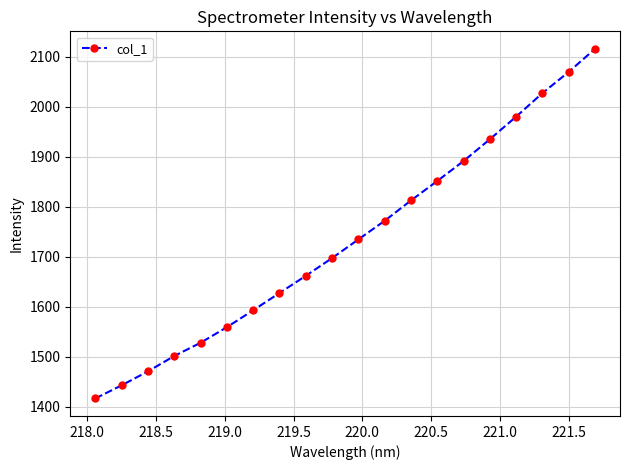

What is the greatest value displayed?

2115.6